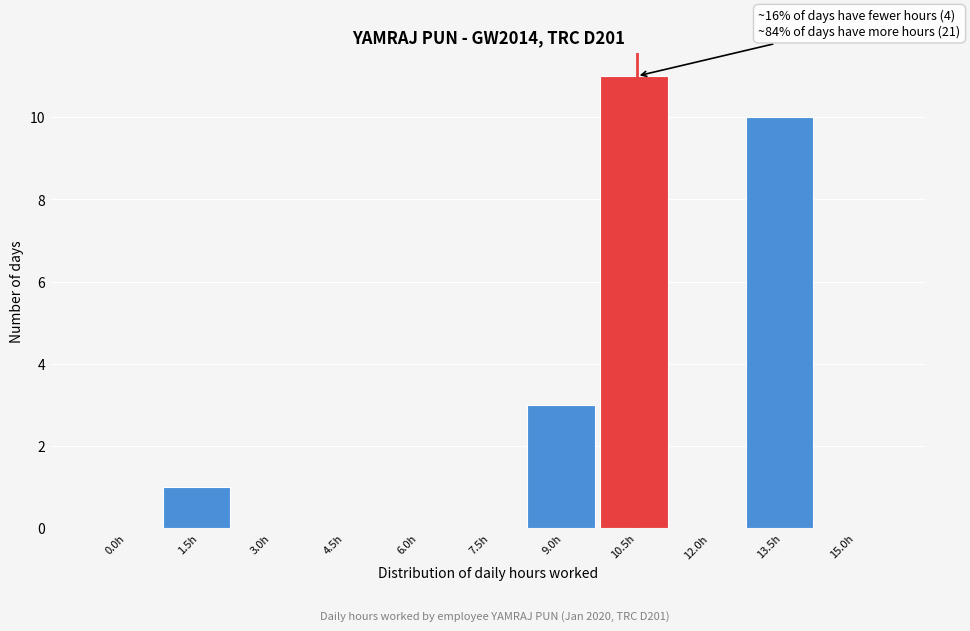

Reading right to left, list all the values displayed in this chart.

15.0h=0	13.5h=10	12.0h=0	10.5h=11	9.0h=3	7.5h=0	6.0h=0	4.5h=0	3.0h=0	1.5h=1	0.0h=0